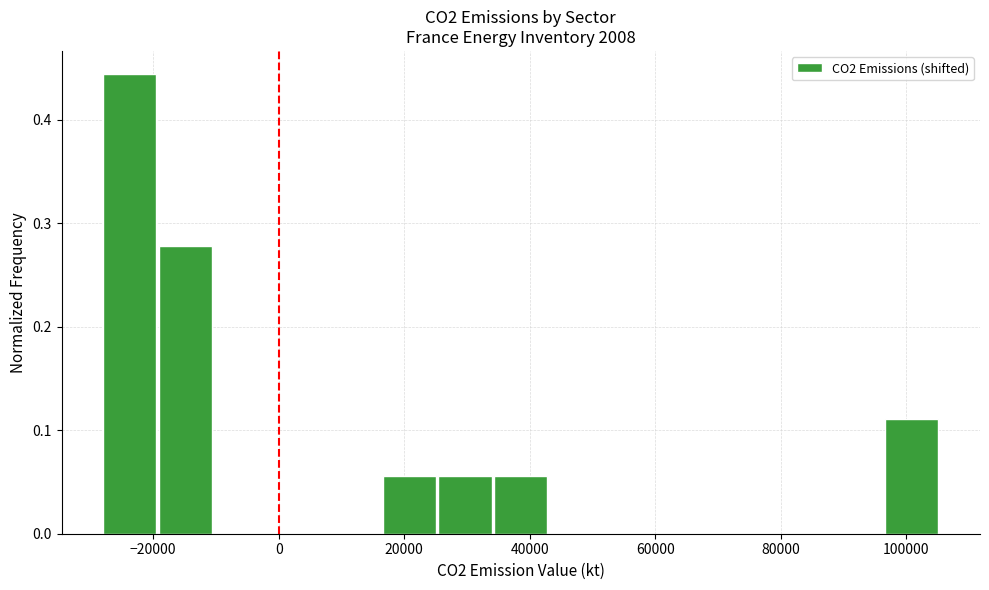

Reading left to right, transcribe this chart: for each bar, give the range it covers on the x-axis and its height. Neither the bar edges nor the heights are printed on the chart, so give them approximately, as read against the axes.

-28000 to -20000: 0.44
-20000 to -10000: 0.28
-10000 to -2000: 0
-2000 to 8000: 0
8000 to 16000: 0
16000 to 26000: 0.06
26000 to 34000: 0.06
34000 to 44000: 0.06
44000 to 52000: 0
52000 to 60000: 0
60000 to 70000: 0
70000 to 78000: 0
78000 to 88000: 0
88000 to 96000: 0
96000 to 106000: 0.11